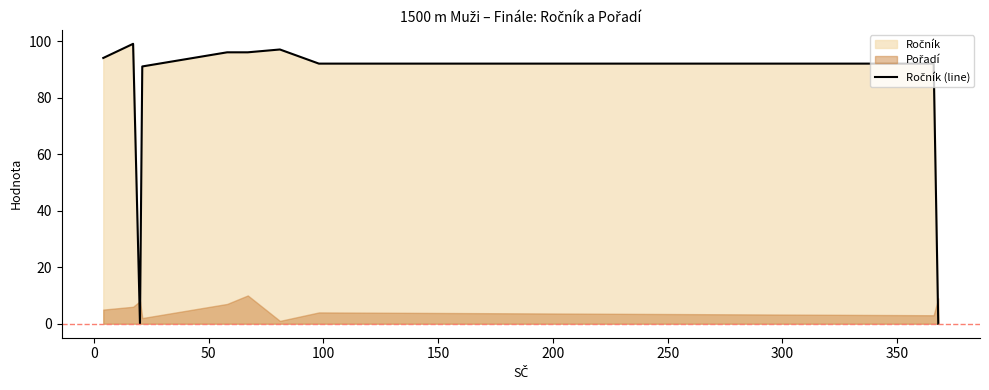

What is the average value?

76